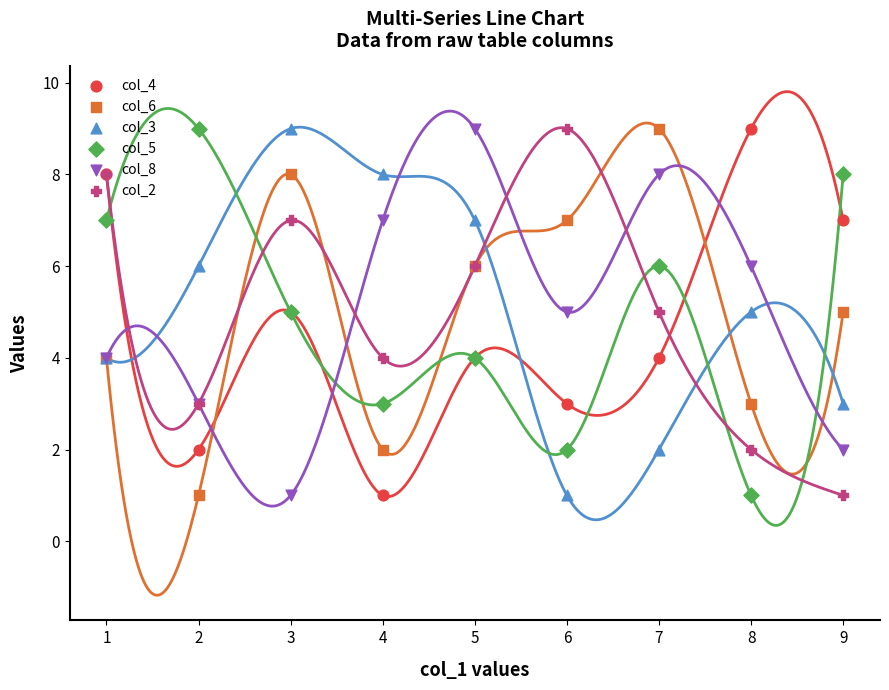

Which series reaches the maximum Y coordinate?

col_4